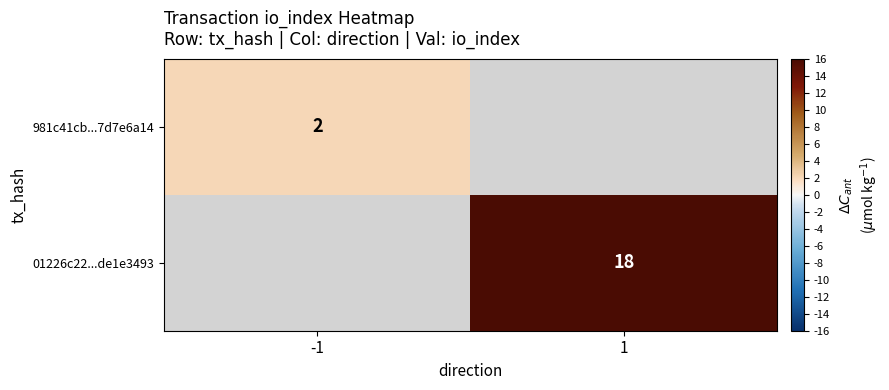

True or false: 981c41cb...7d7e6a14 has a value of 1 at -1.

False